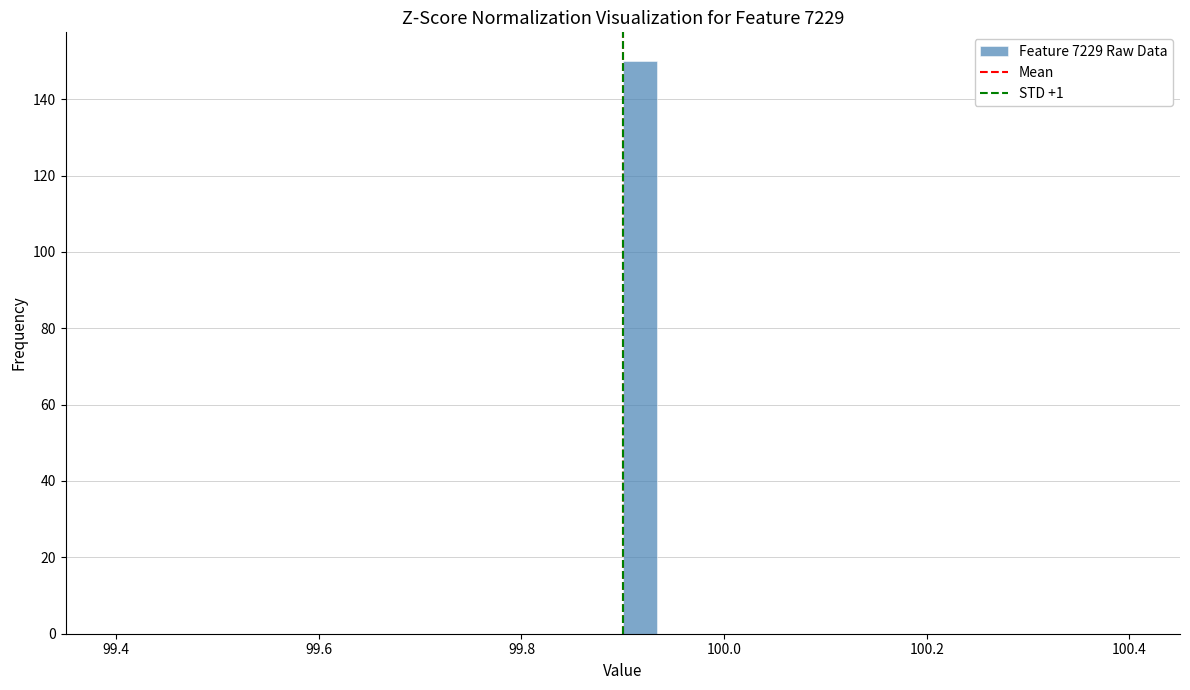

Read against the x-axis, roughly where is the centre of the tallest bar?

99.92